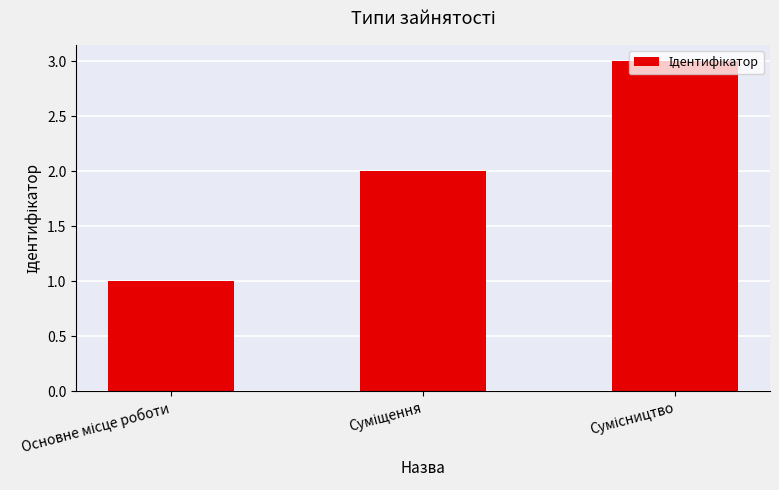

Are the bars grouped side by side (vs. stacked)?

No